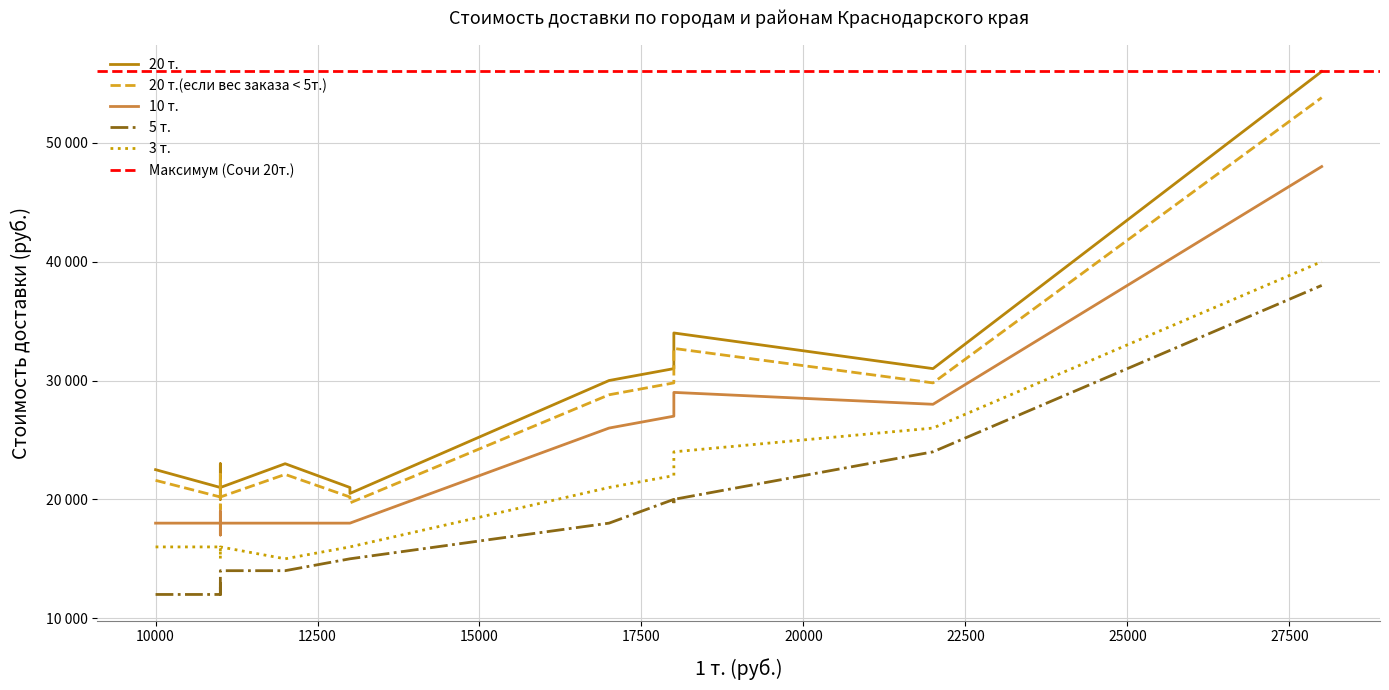

The 3 т. series shows 29815 at Новороссийск. True or false?

False